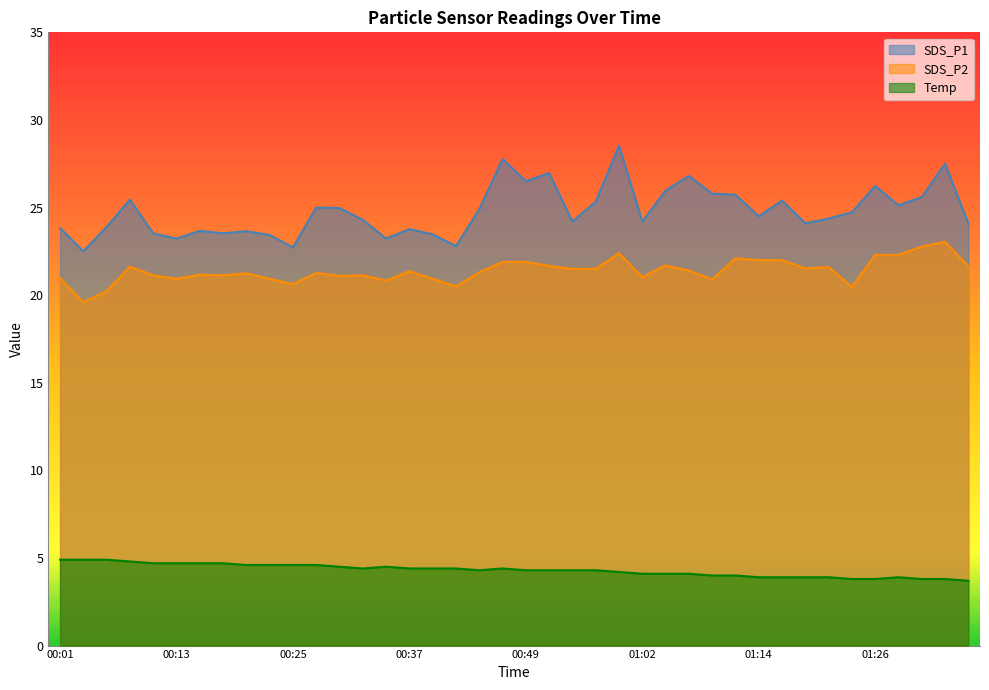

At how many categories does at least one series exceed 15?

40